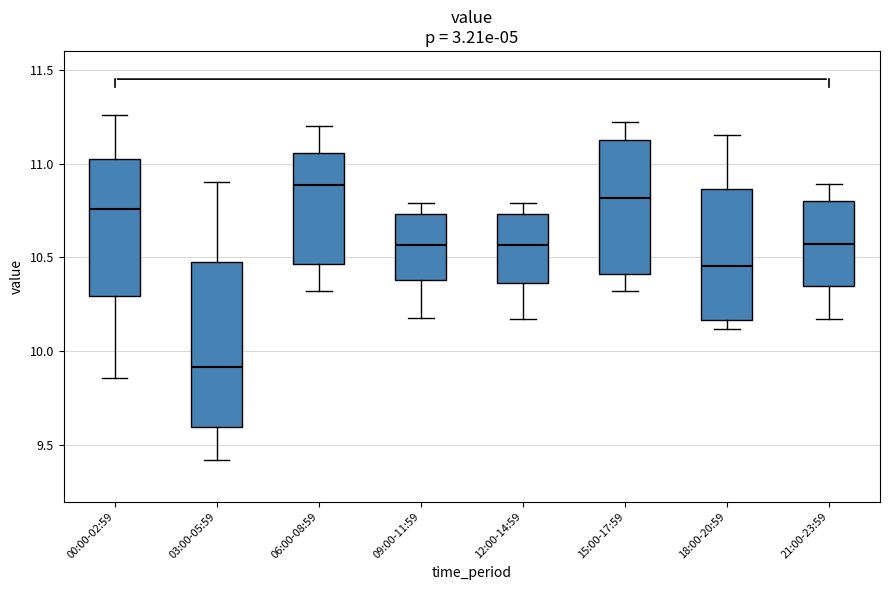

Which box's median line is the highest?

06:00-08:59